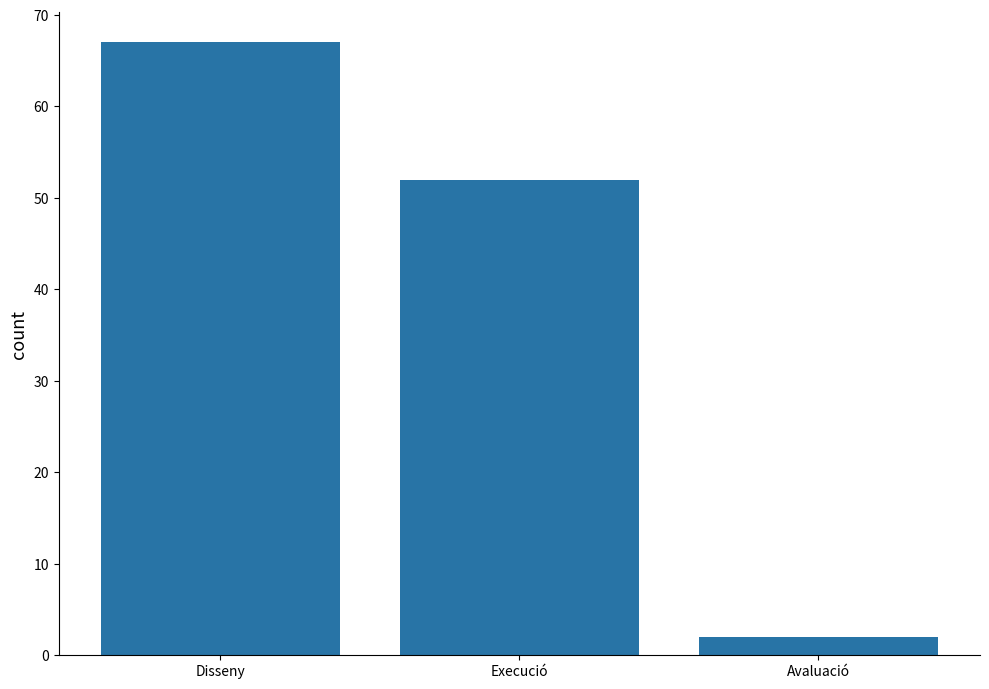

What is the sum of the values at Avaluació and Disseny?

69